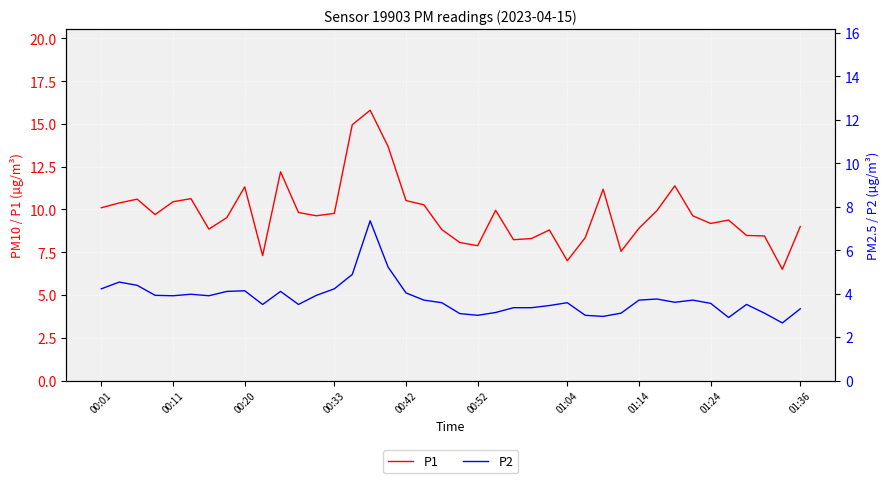

What is the minimum value for P1?

6.5